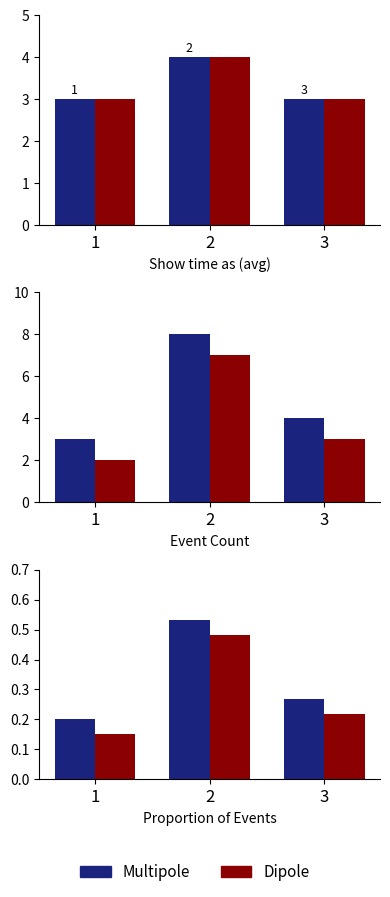

Between 1 and 2, which is larger?

2